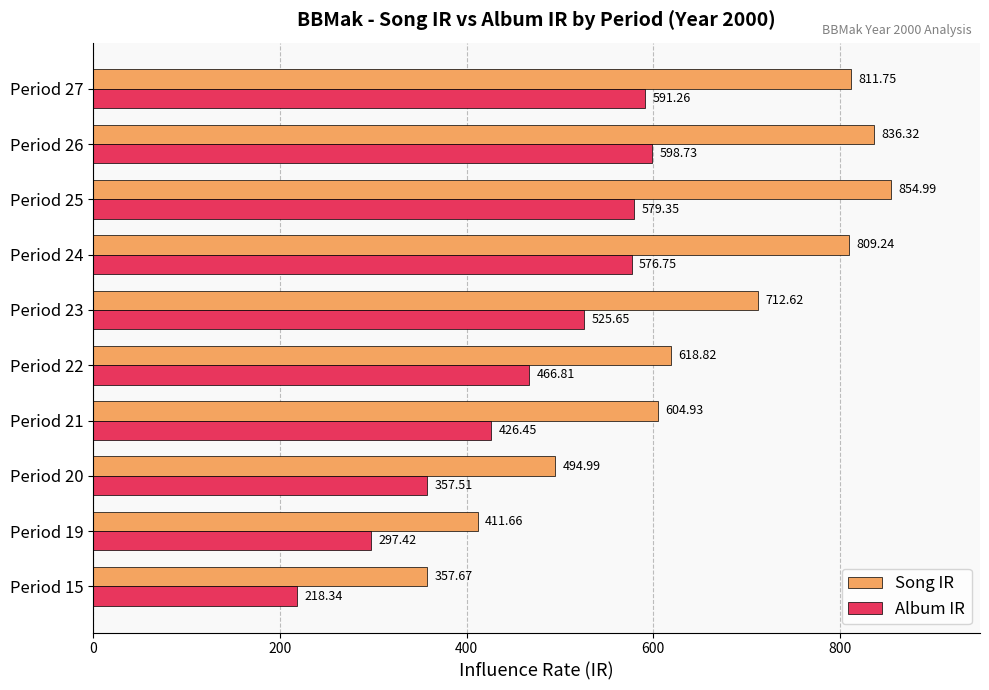

What are all the series names shown in the legend?

Song IR, Album IR